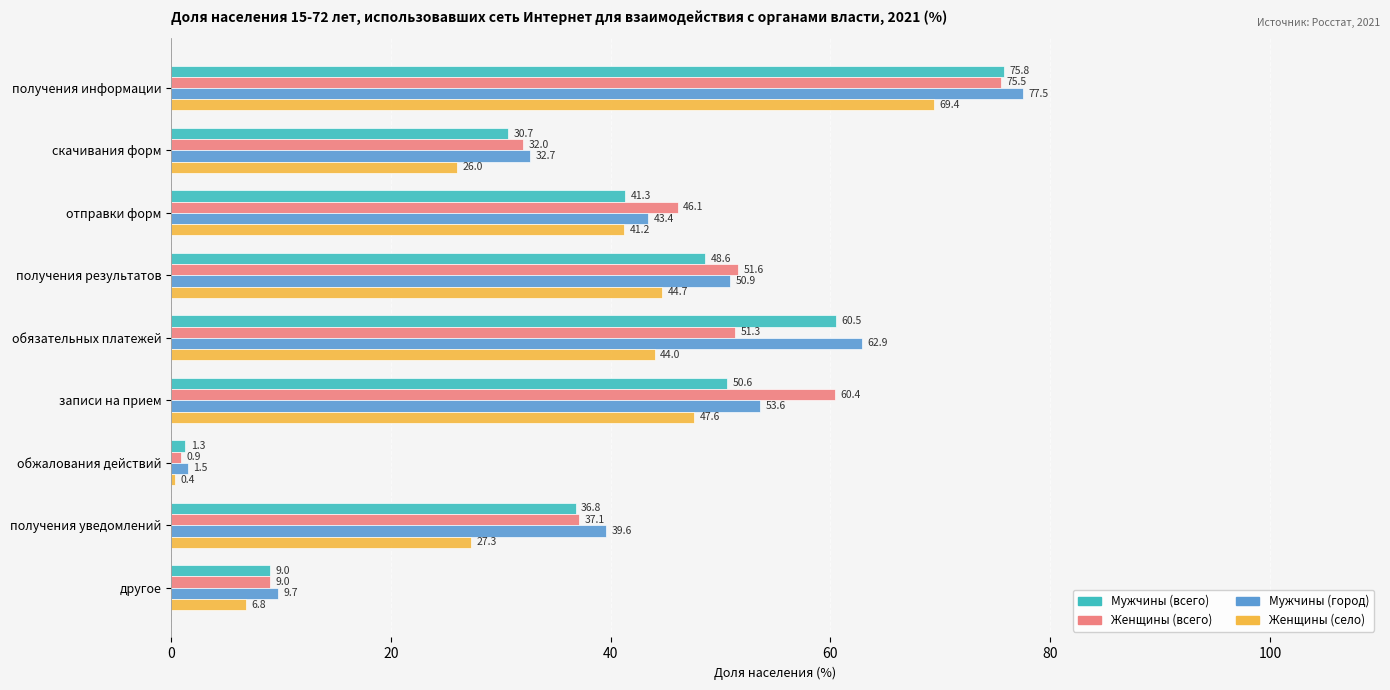

What is the difference between the maximum and minimum values in the Мужчины (город) series?

76.0